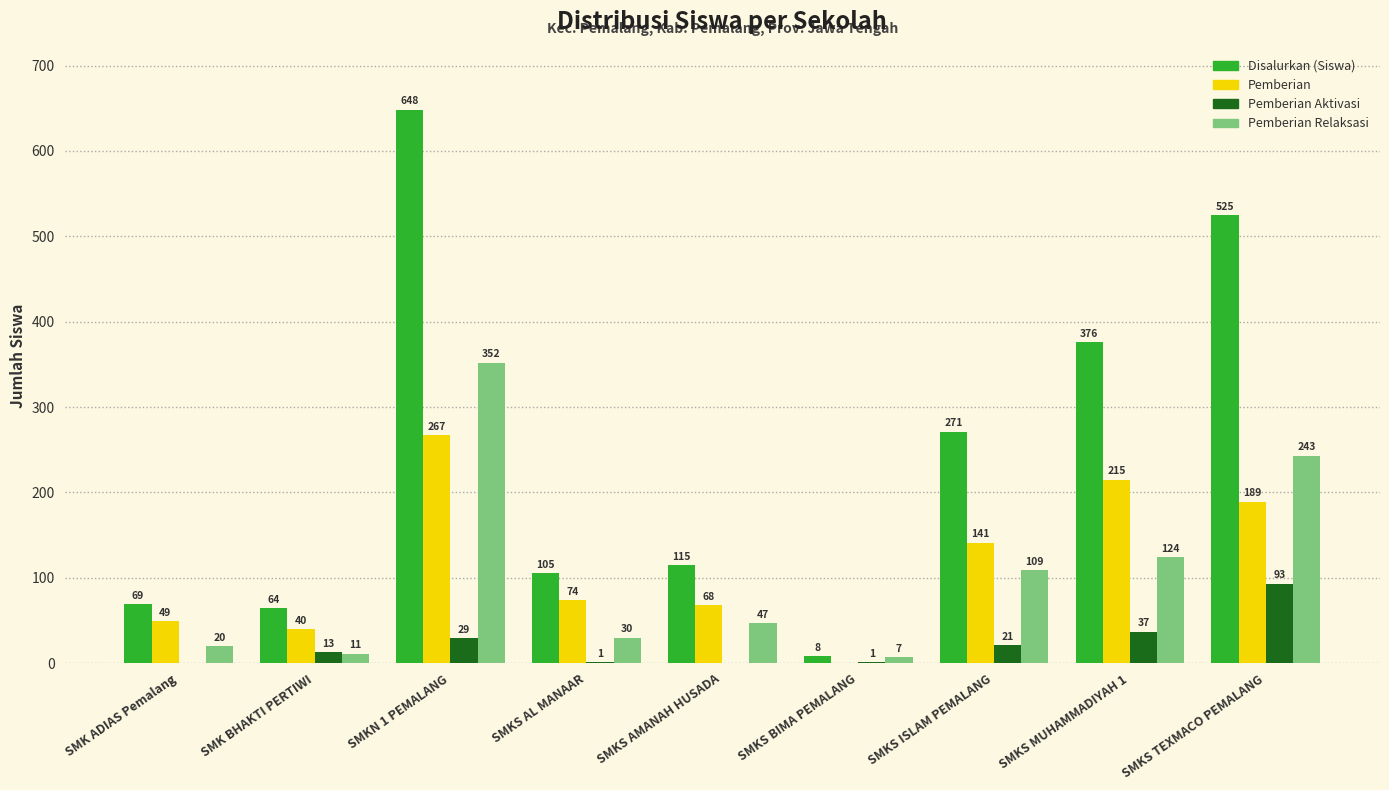

True or false: Pemberian has a value of 49 at SMK ADIAS Pemalang.

True